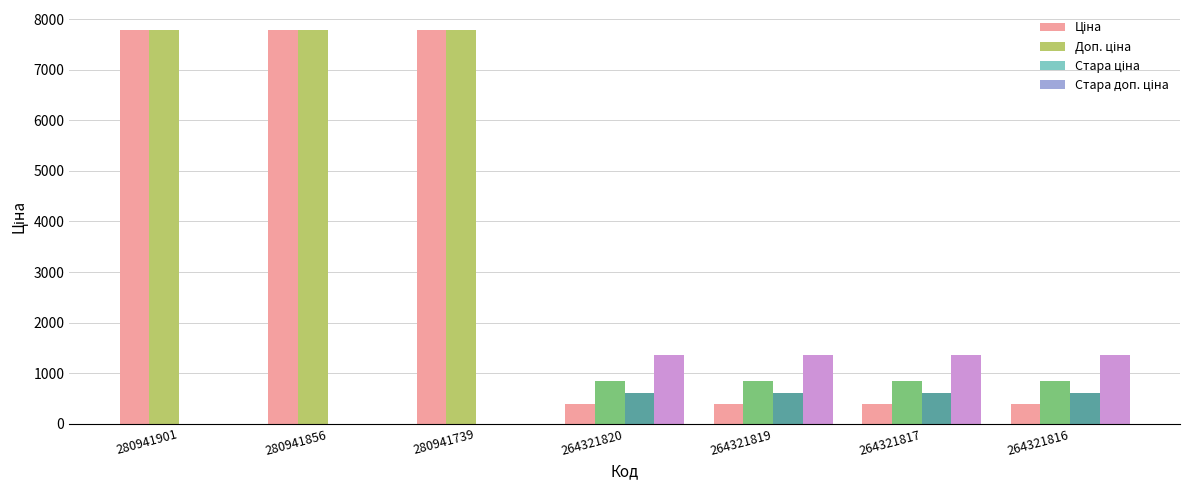

What is the total value across all series at 264321820?

3200.8